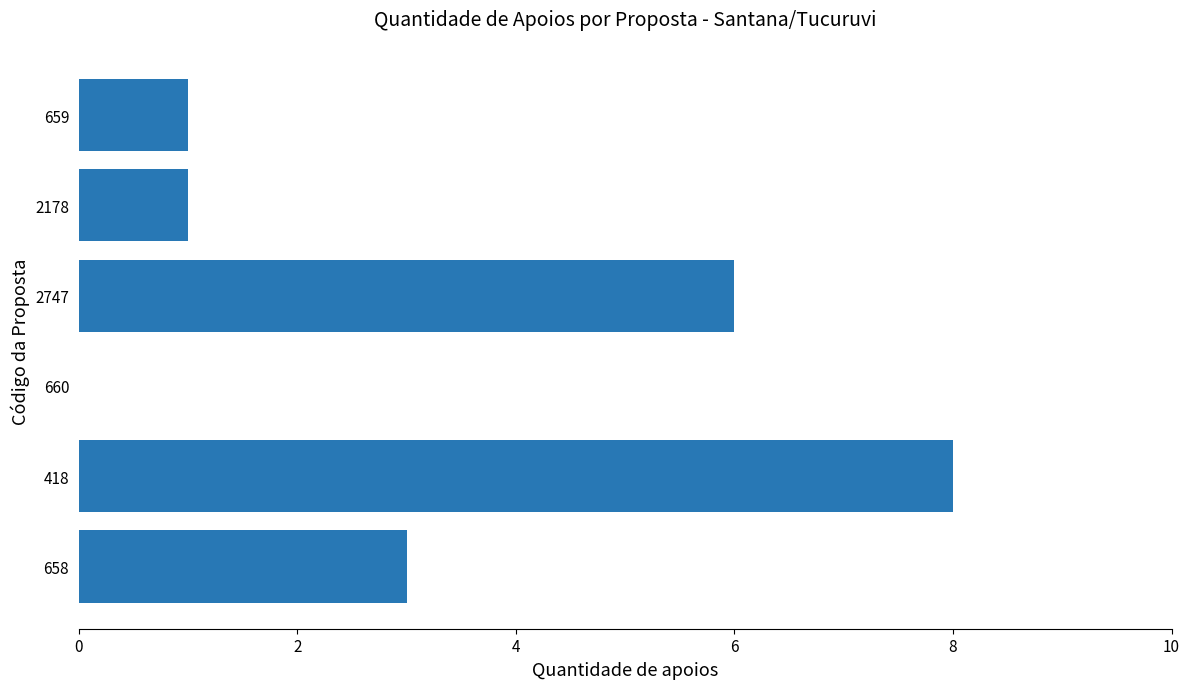

Read the value at 418.

8